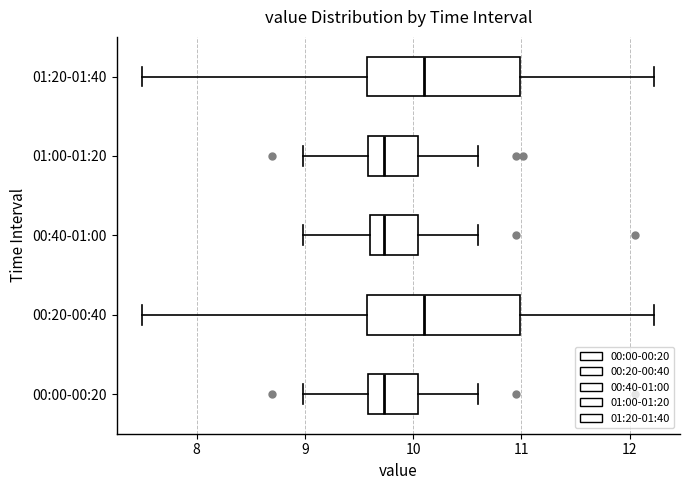

Reading bottom to top, transcribe this box plot: for each box, give where its median line is, the range the box spans, and where its two whiskers end, as read against the x-axis. The values are not printed on the chart, so give them approximately, as read against the axis.

00:00-00:20: median 9.7, box 9.6 to 10.0, whiskers 9.0 to 10.6
00:20-00:40: median 10.1, box 9.6 to 11.0, whiskers 7.5 to 12.2
00:40-01:00: median 9.7, box 9.6 to 10.0, whiskers 9.0 to 10.6
01:00-01:20: median 9.7, box 9.6 to 10.0, whiskers 9.0 to 10.6
01:20-01:40: median 10.1, box 9.6 to 11.0, whiskers 7.5 to 12.2